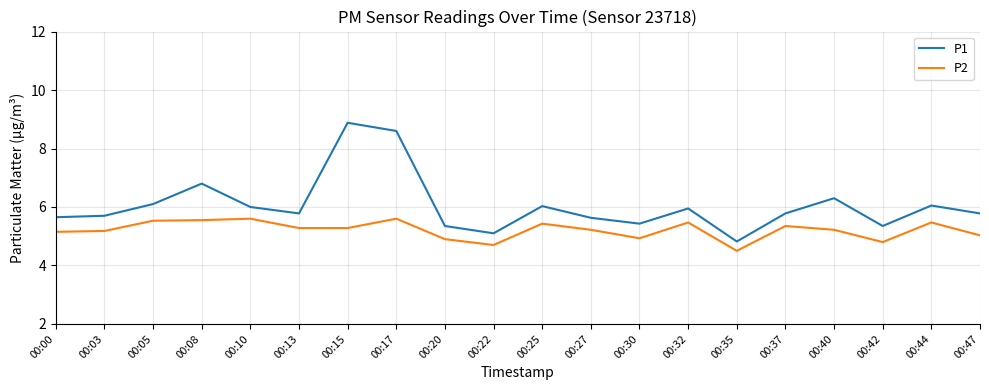

Rank the series by their maximum value, from lowest to highest.

P2, P1